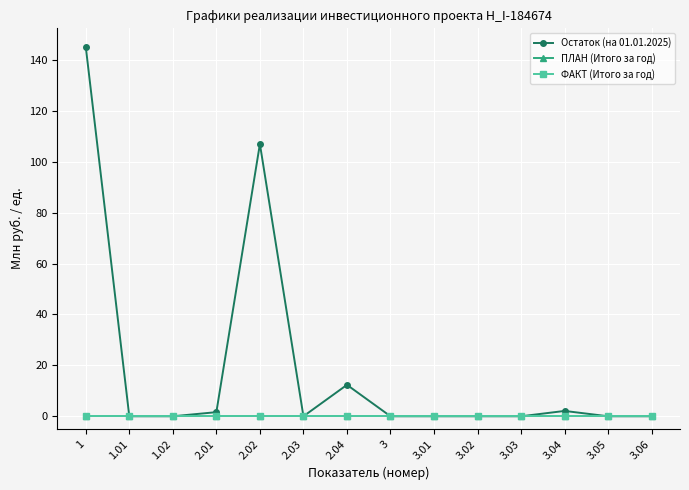

At which category does Остаток (на 01.01.2025) reach its first local valley?

2.03